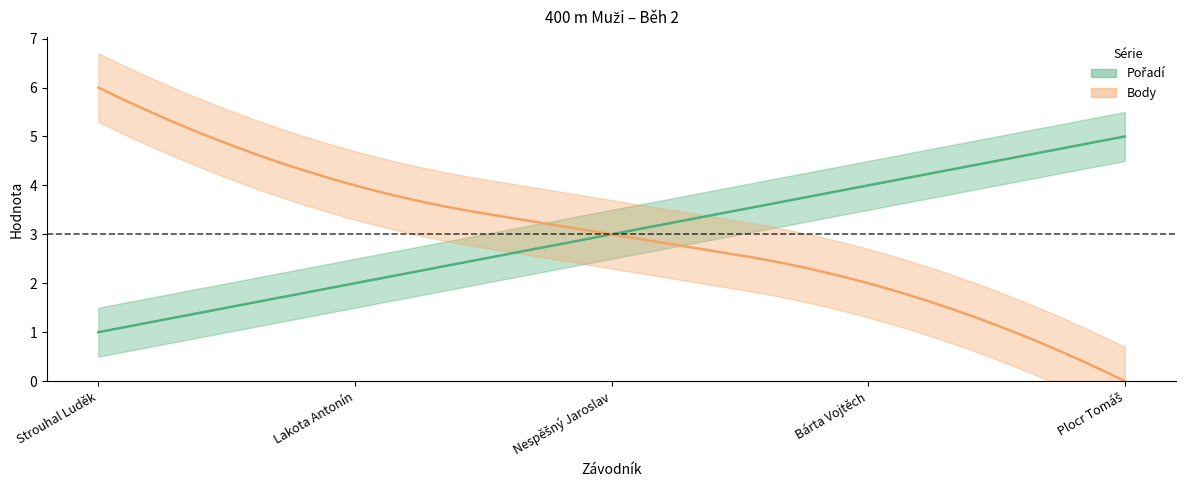

True or false: Pořadí has a value of 1 at Strouhal Luděk.

True